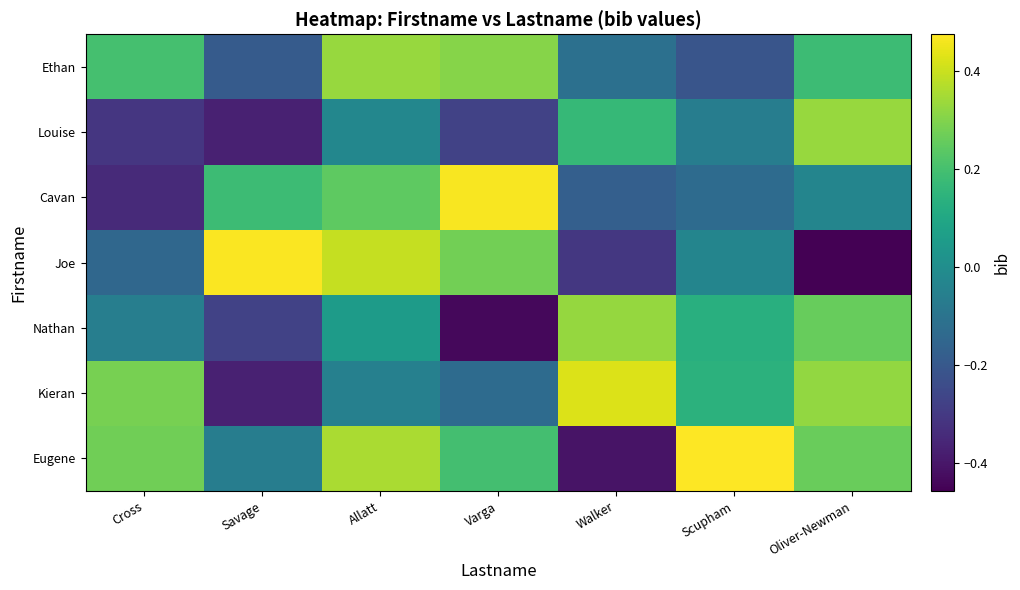

Reading left to right, extract all data points from this chart.

Eugene: Cross=0.3	Savage=-0.1	Allatt=0.4	Varga=0.2	Walker=-0.4	Scupham=0.5	Oliver-Newman=0.3
Kieran: Cross=0.3	Savage=-0.4	Allatt=-0.0	Varga=-0.1	Walker=0.4	Scupham=0.1	Oliver-Newman=0.3
Nathan: Cross=-0.1	Savage=-0.3	Allatt=0.1	Varga=-0.4	Walker=0.3	Scupham=0.1	Oliver-Newman=0.3
Joe: Cross=-0.1	Savage=0.5	Allatt=0.4	Varga=0.3	Walker=-0.3	Scupham=-0.0	Oliver-Newman=-0.5
Cavan: Cross=-0.3	Savage=0.2	Allatt=0.2	Varga=0.5	Walker=-0.2	Scupham=-0.1	Oliver-Newman=-0.0
Louise: Cross=-0.3	Savage=-0.4	Allatt=-0.0	Varga=-0.3	Walker=0.2	Scupham=-0.1	Oliver-Newman=0.3
Ethan: Cross=0.2	Savage=-0.2	Allatt=0.3	Varga=0.3	Walker=-0.1	Scupham=-0.2	Oliver-Newman=0.2